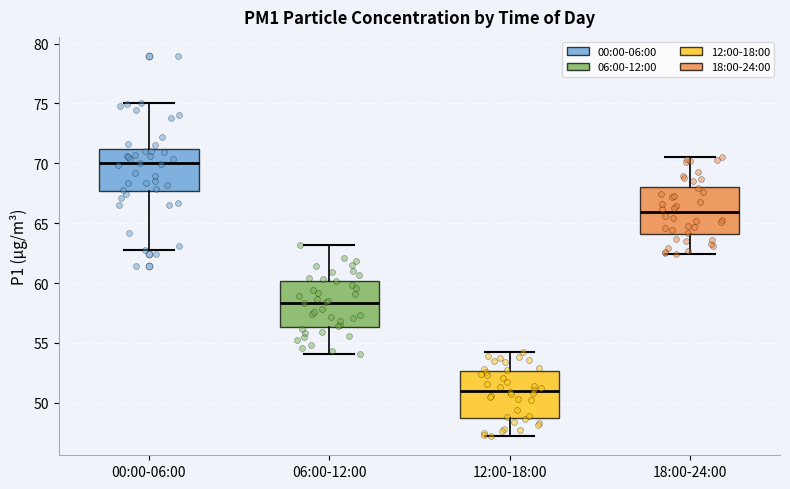

Where does the median line of the box for 06:00-12:00 sit on the y-axis? The values are not printed on the chart, so give them approximately, as read against the axis.

58.5